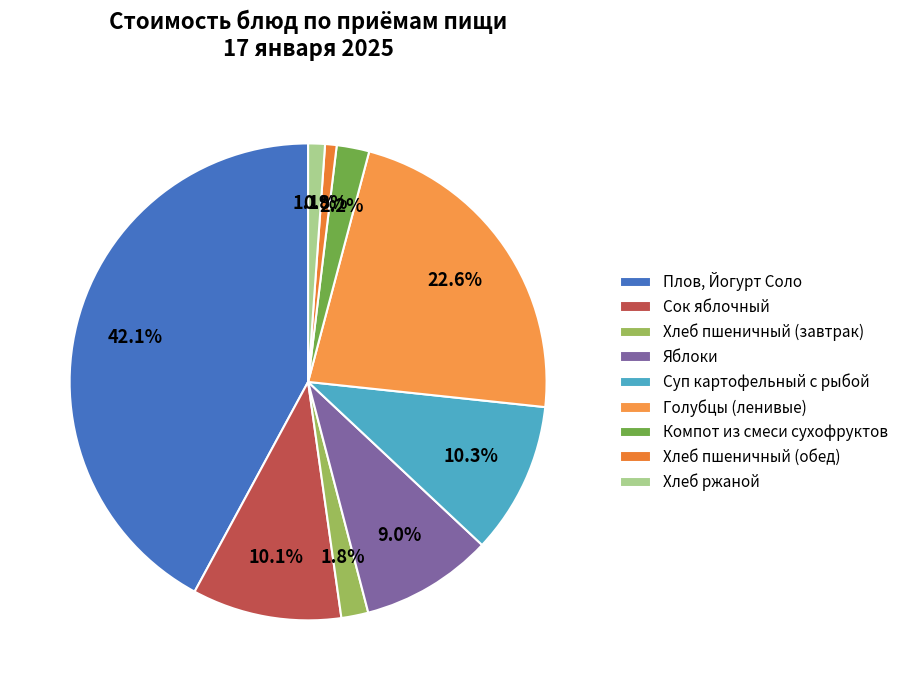

What is the smallest slice in the pie chart?

Хлеб пшеничный (обед)